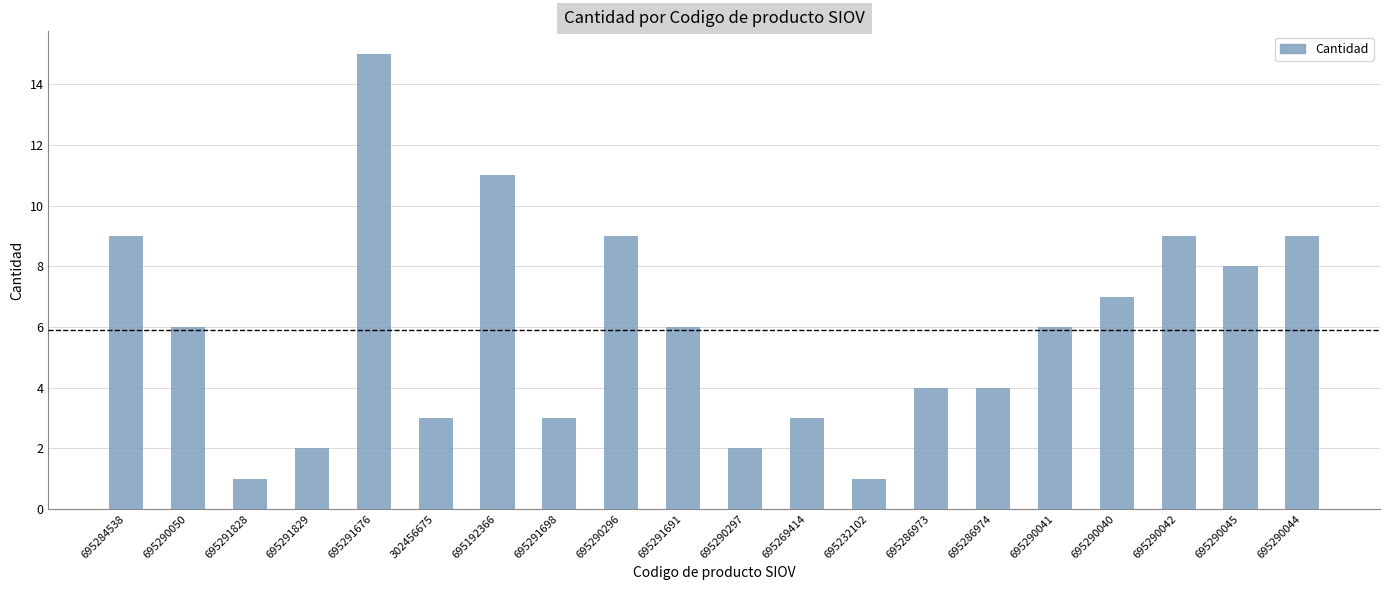

What is the sum of all values?

118